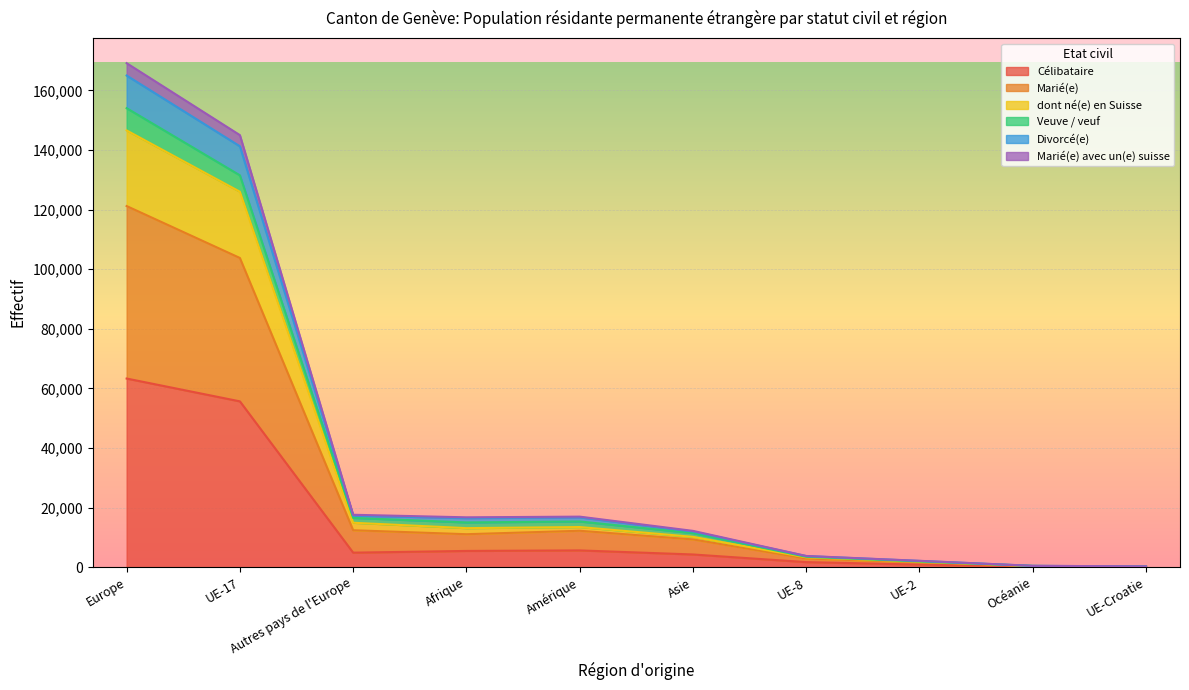

What is the spread (max minus min) of values at UE-Croatie?

216